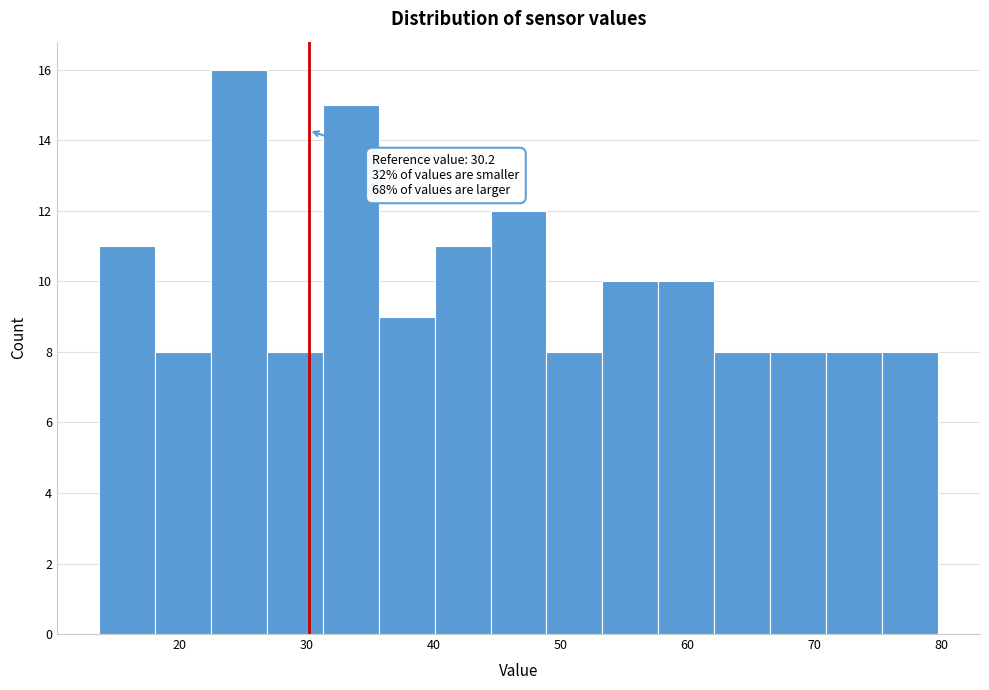

Over which range of the x-axis is the bar tallest?

22.5 to 26.9